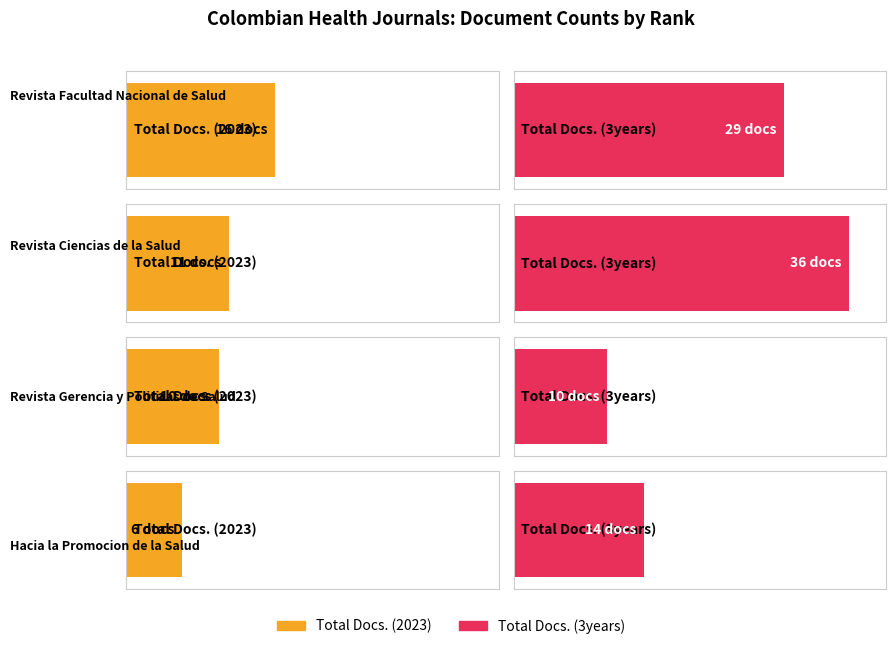

The Total Docs. (3years) series shows 14 at Rank 4. True or false?

True